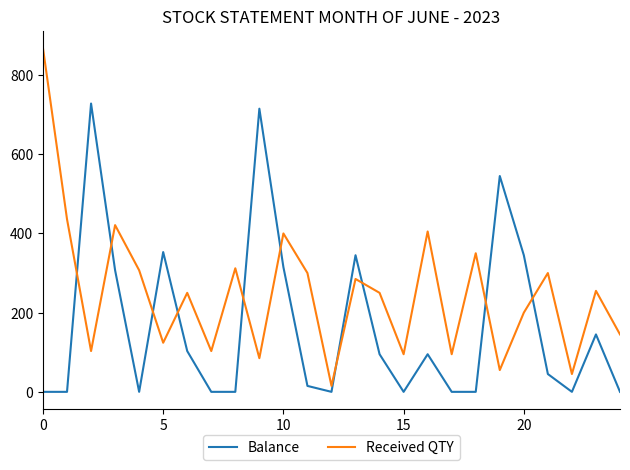

Reading right to left, transcribe all the data shown in this chart.

Balance: 0	145	0	45	345	545	0	0	95	0	95	345	0	15	315	715	0	0	103	353	0	307	728	0	0
Received QTY: 145	255	45	300	200	55	350	95	405	95	250	285	15	300	400	85	312	103	250	124	307	421	103	436	868